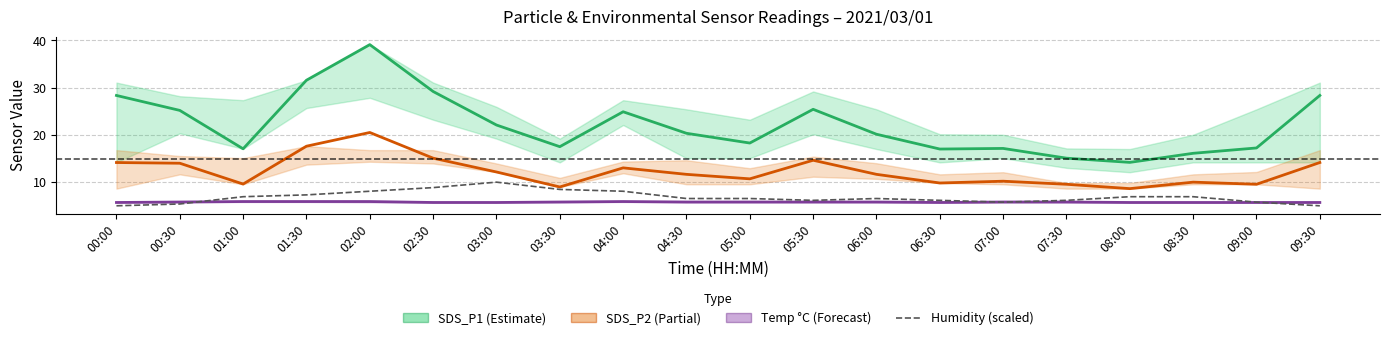

The value of SDS_P1 at 04:30 is 12.9. True or false?

False